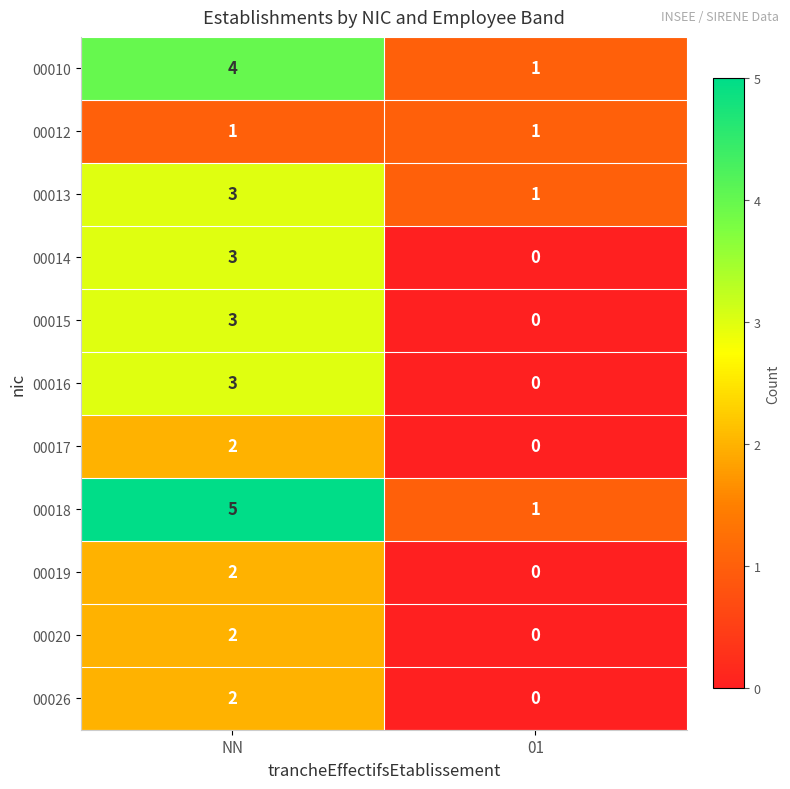

Which series has the largest total across all categories?

00018